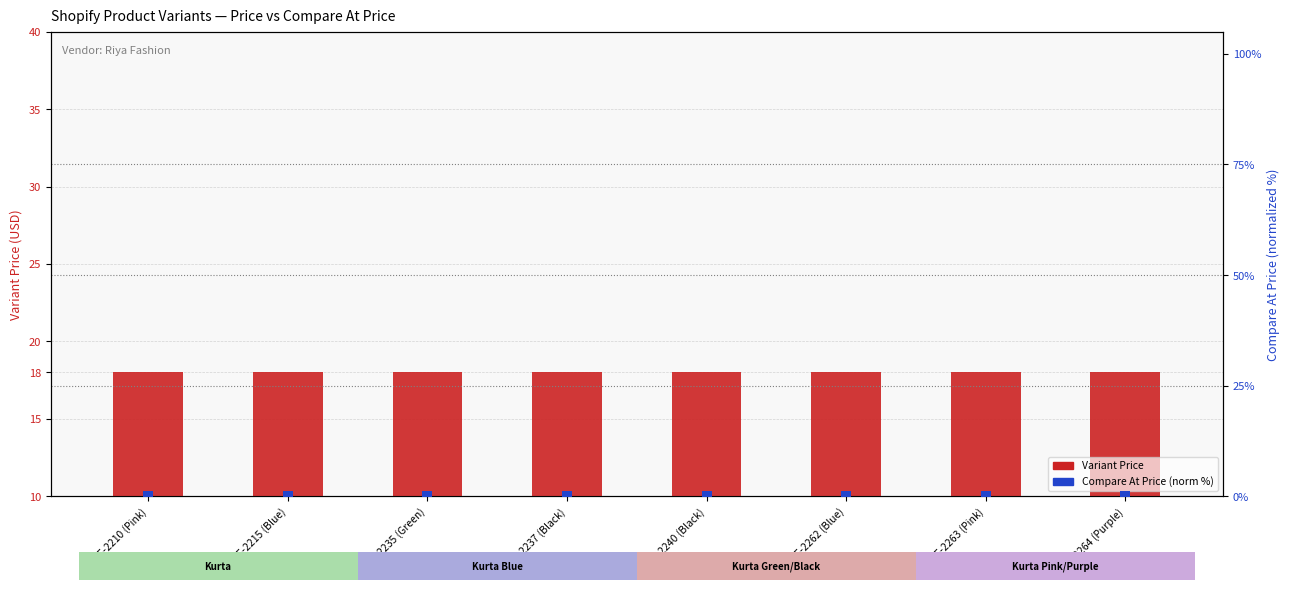

Which series contains the lowest Y value?

Variant Compare At Price (normalized %)